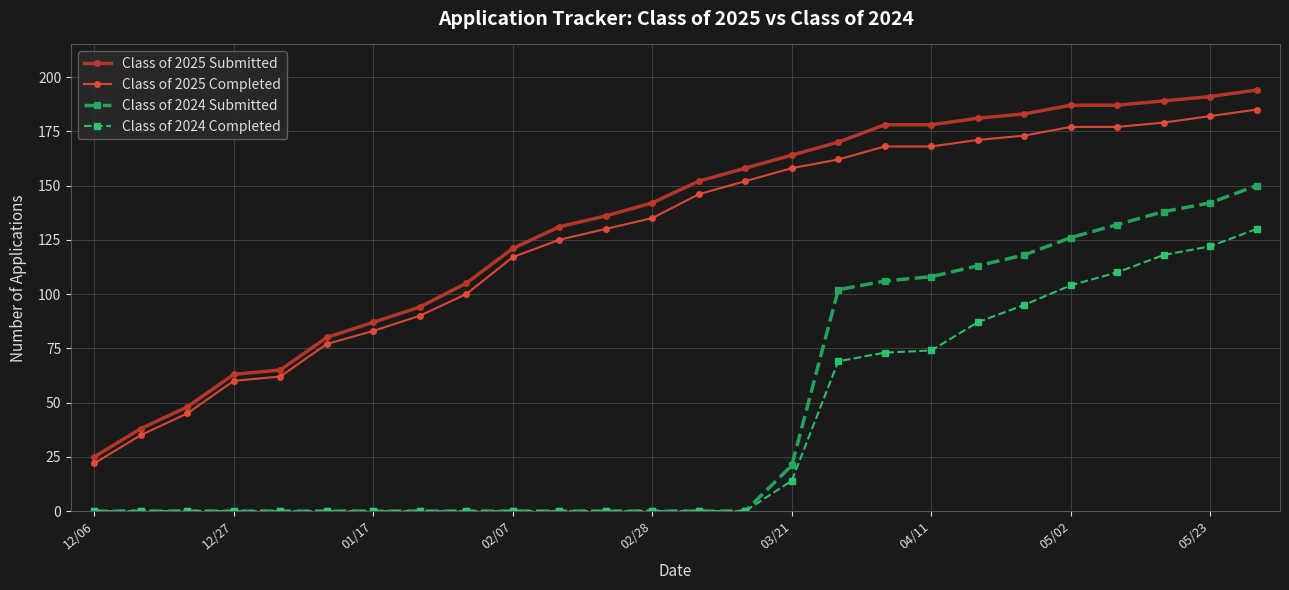

What is the sum of all Class of 2025 Completed values?

3279